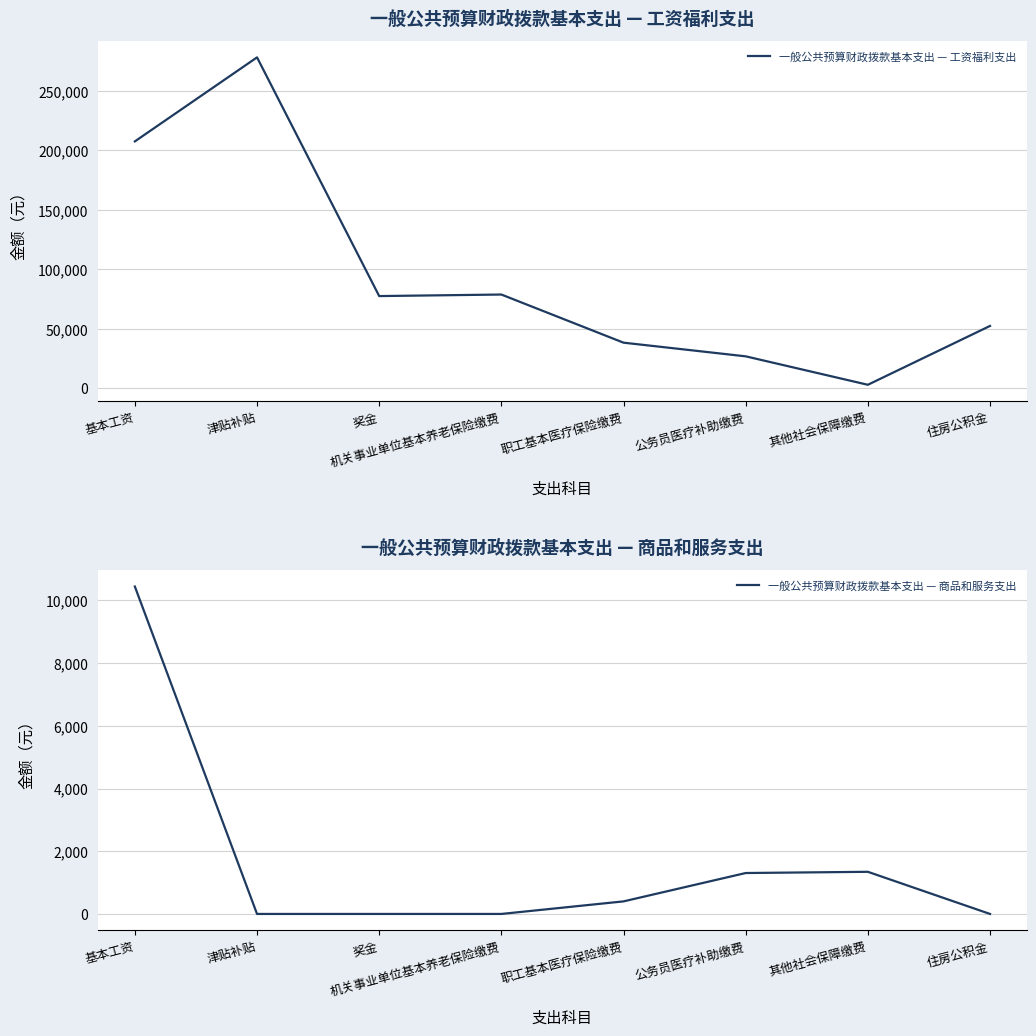

List the series in order of their overall mean, highest first.

一般公共预算财政拨款基本支出 — 工资福利支出, 一般公共预算财政拨款基本支出 — 商品和服务支出